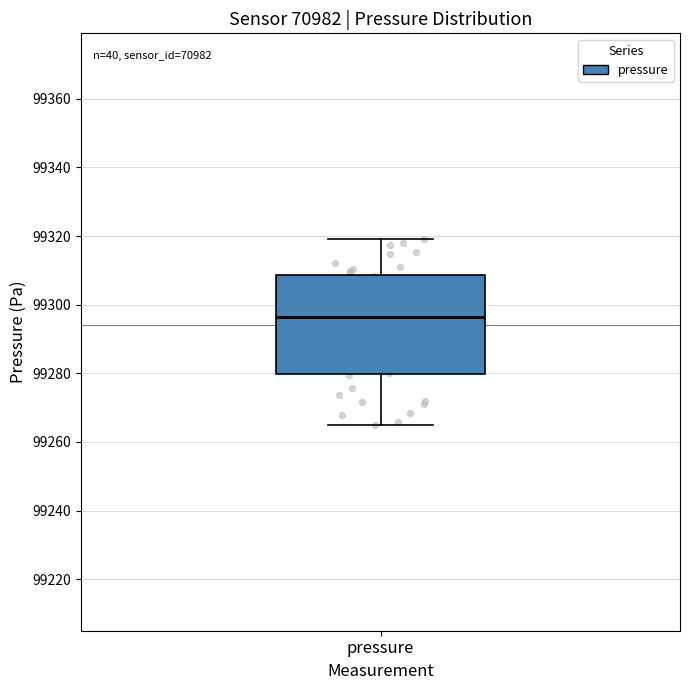

Read this box plot against the y-axis: the position of the median line, the range covered by the box, and the ends of both whiskers. The values are not printed on the chart, so give them approximately, as read against the axis.

median 99296, box 99280 to 99308, whiskers 99264 to 99320